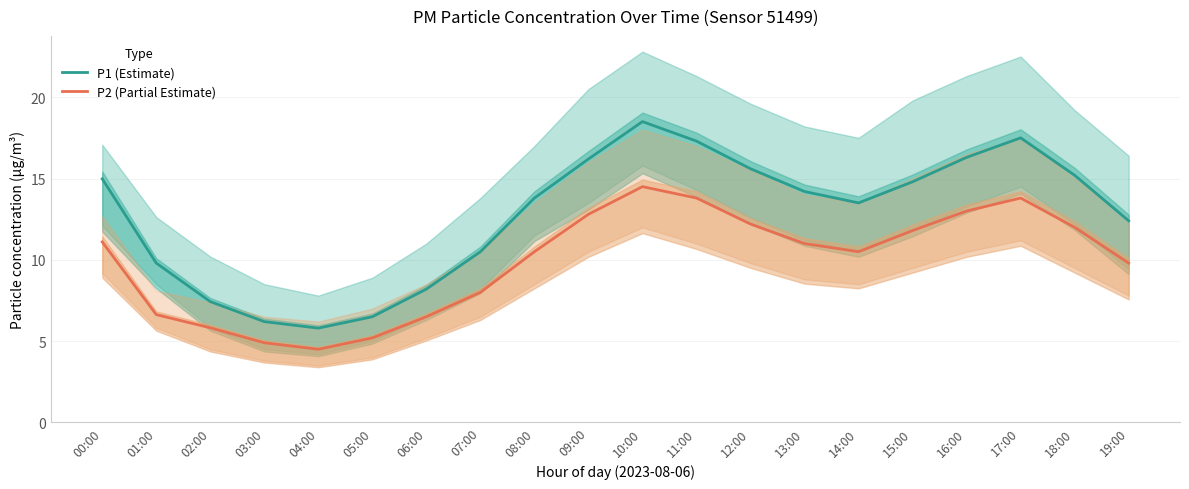

What is the average value of the P1 (Estimate) series?

12.7